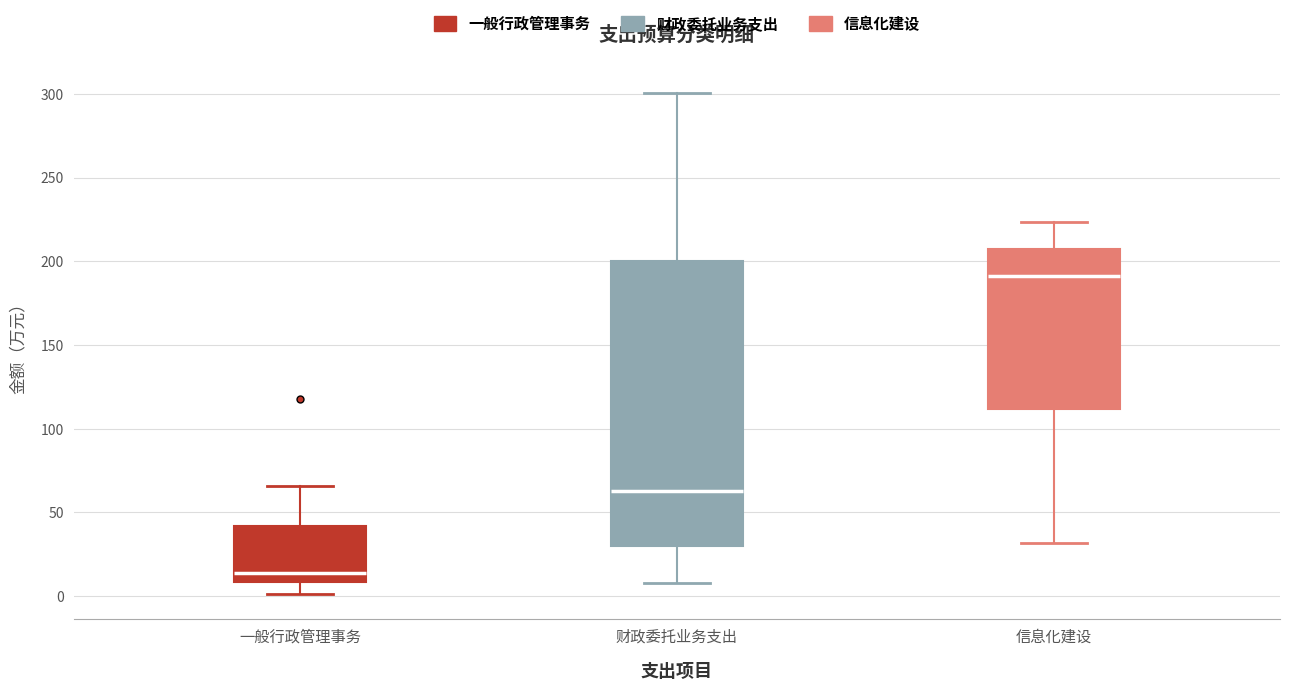

Reading left to right, transcribe this box plot: for each box, give where its median line is, the range the box spans, and where its two whiskers end, as read against the y-axis. The values are not printed on the chart, so give them approximately, as read against the axis.

一般行政管理事务: median 15, box 10 to 40, whiskers 0 to 65
财政委托业务支出: median 65, box 30 to 200, whiskers 10 to 300
信息化建设: median 190, box 110 to 210, whiskers 30 to 225